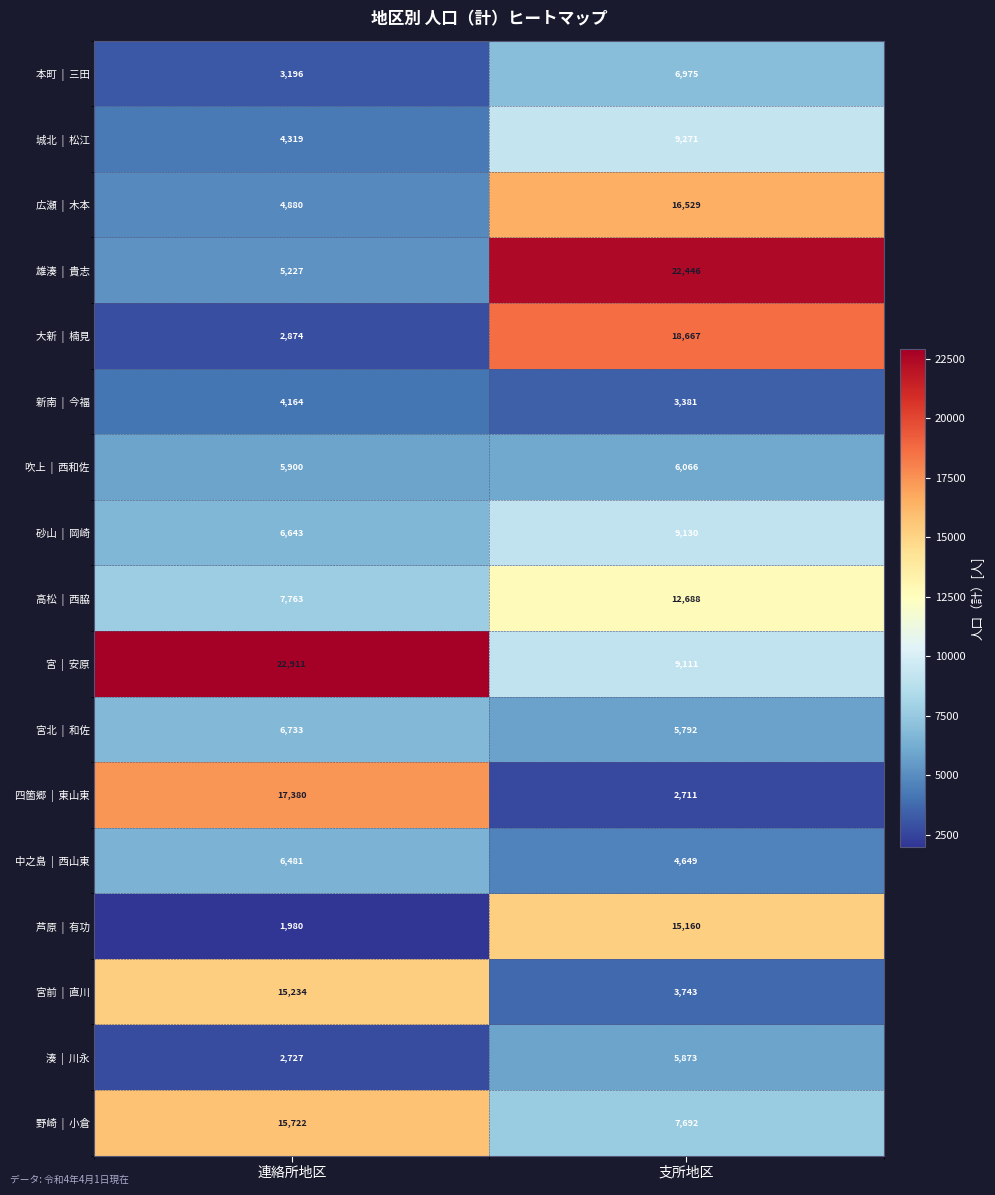

What is the smallest value displayed?

1980